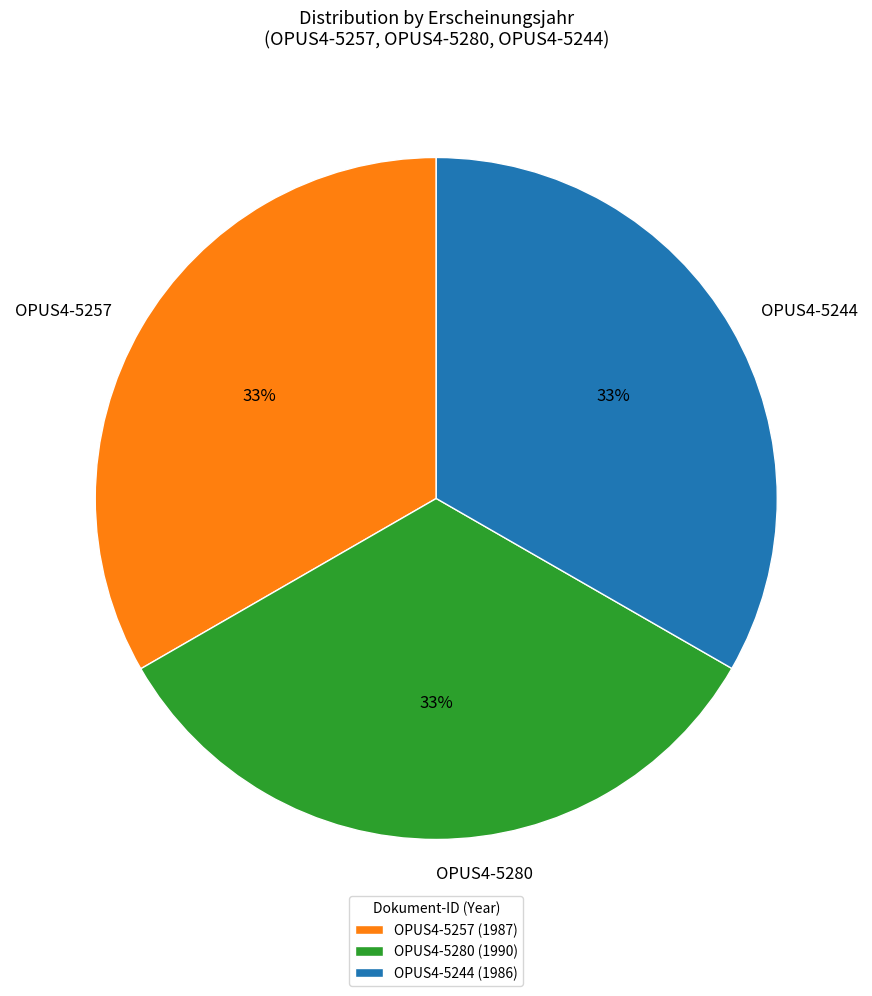

True or false: OPUS4-5257 accounts for 33% of the total.

True